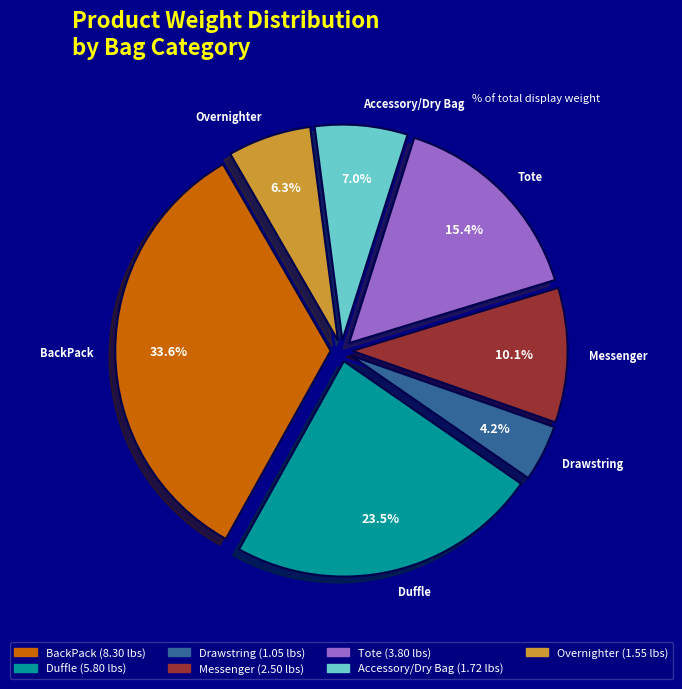

What is the total percentage of Tote and Messenger?

25.5%